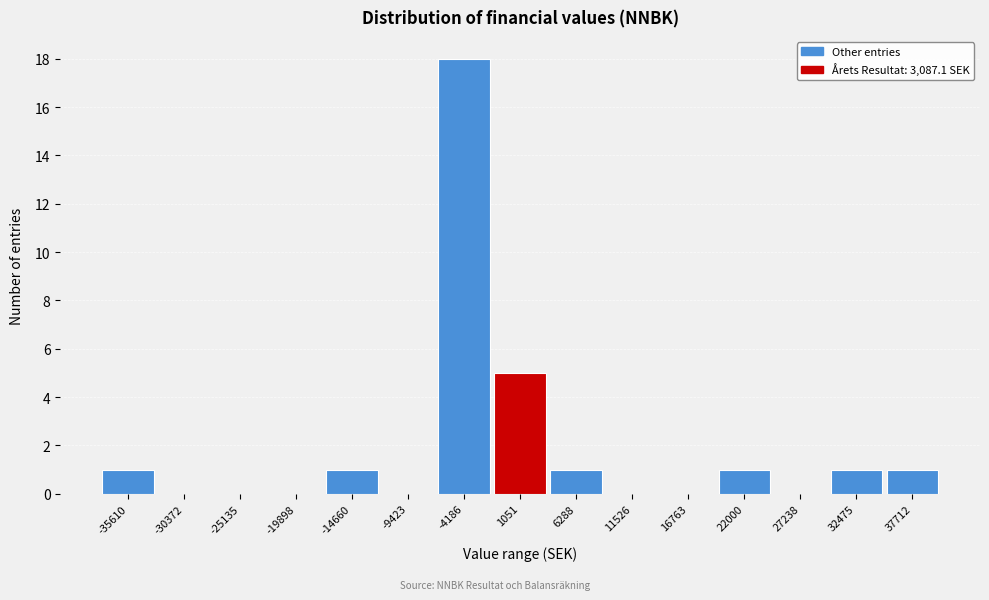

Reading left to right, transcribe all the data shown in this chart.

-35610=1	-30372=0	-25135=0	-19898=0	-14660=1	-9423=0	-4186=18	1051=5	6288=1	11526=0	16763=0	22000=1	27238=0	32475=1	37712=1